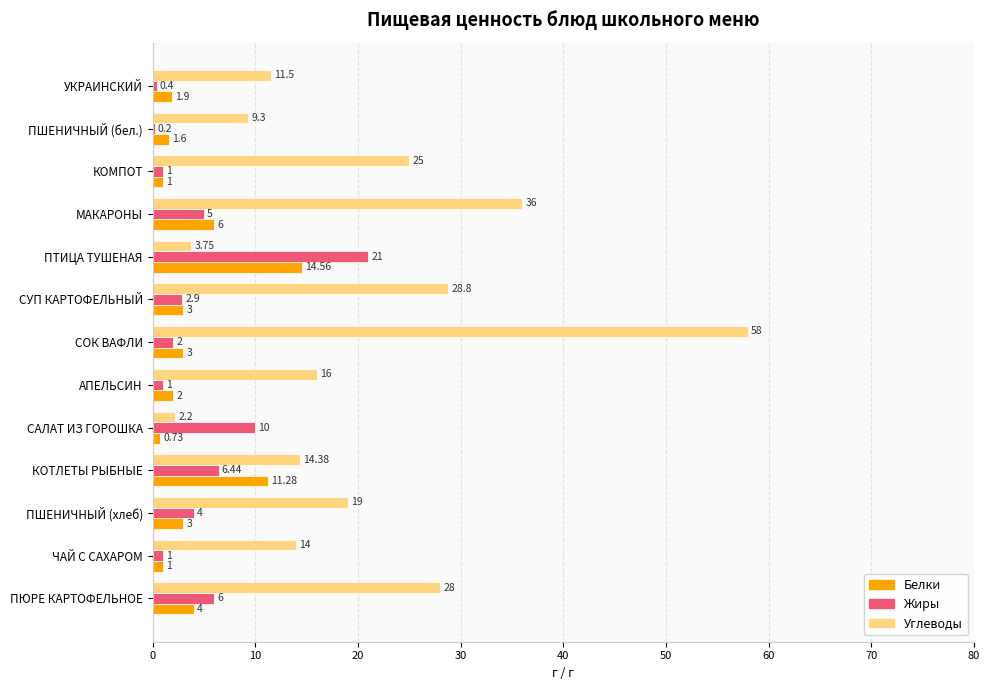

Is the value of Белки at СОК ВАФЛИ greater than the value of Жиры at МАКАРОНЫ?

No